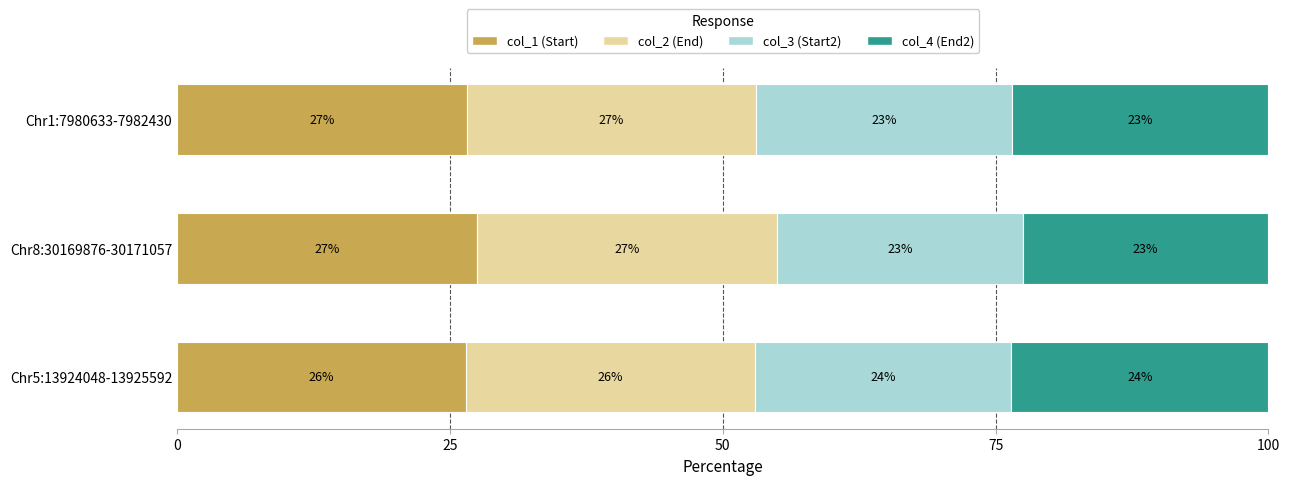

What are all the series names shown in the legend?

col_1 (Start), col_2 (End), col_3 (Start2), col_4 (End2)